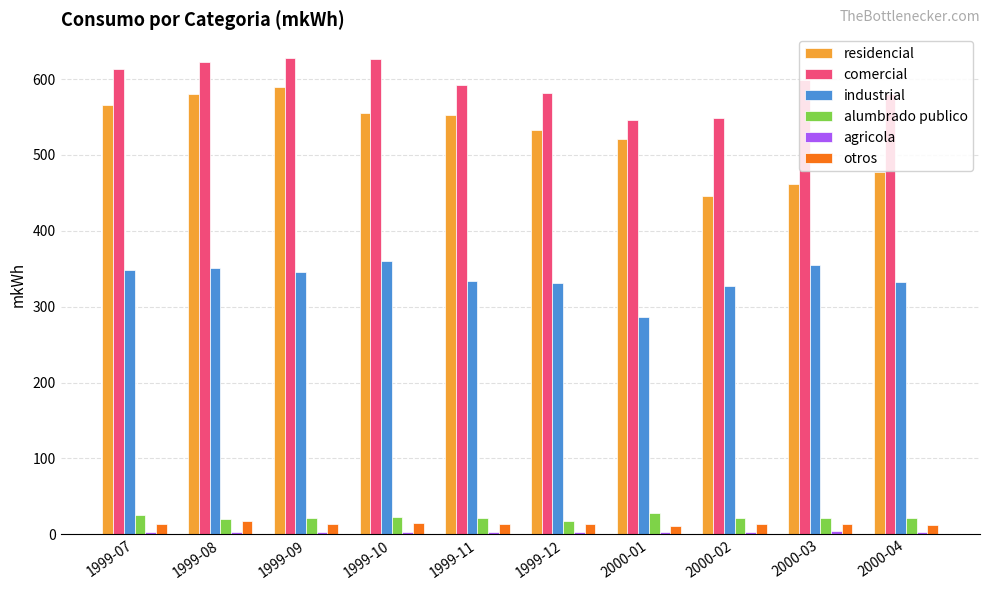

What is the difference between the maximum and minimum values in the otros series?

7.5